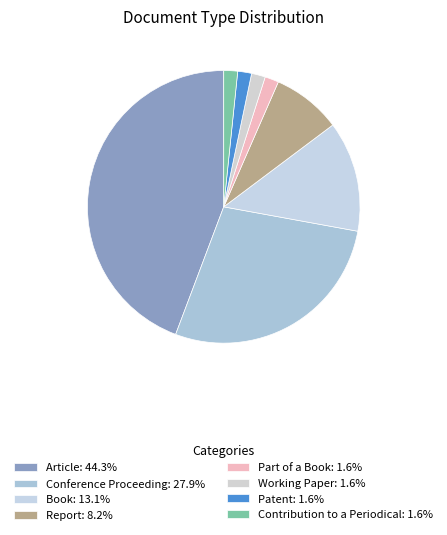

What percentage do Part of a Book and Book together represent?

14.8%